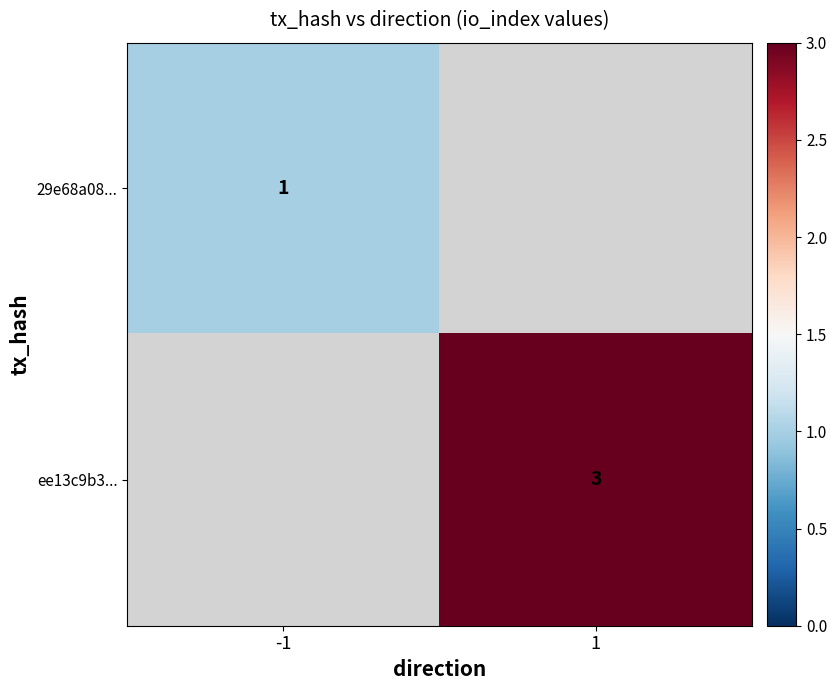

How many series are shown in this chart?

2